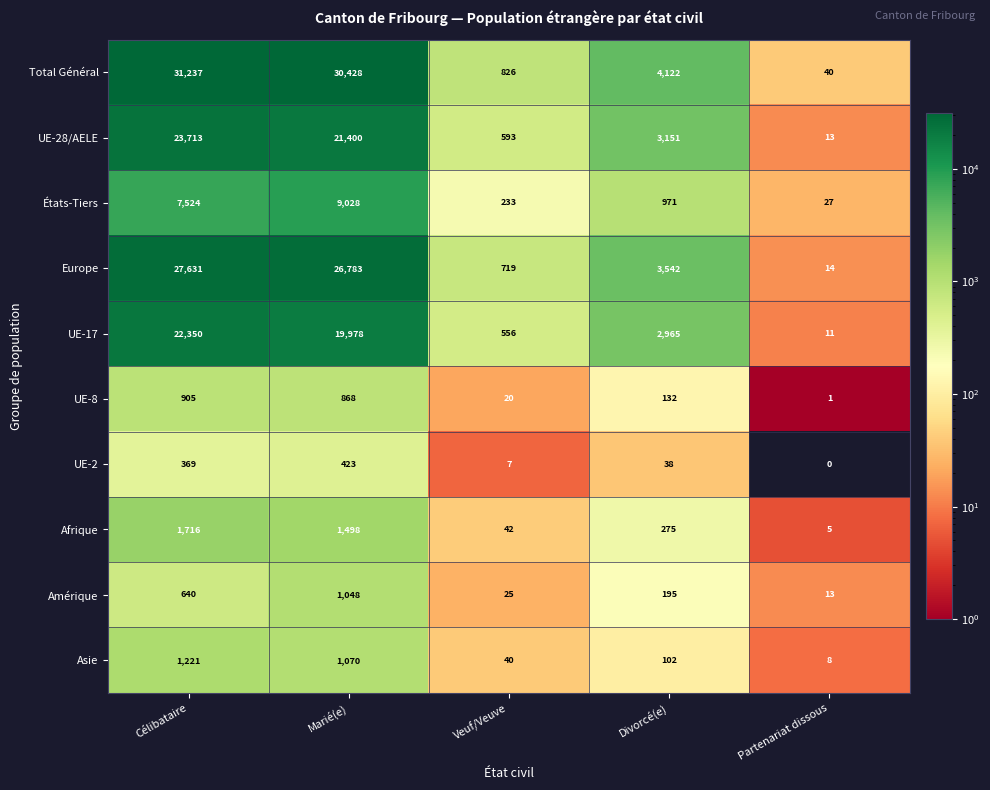

At which label does États-Tiers reach its minimum?

Partenariat dissous